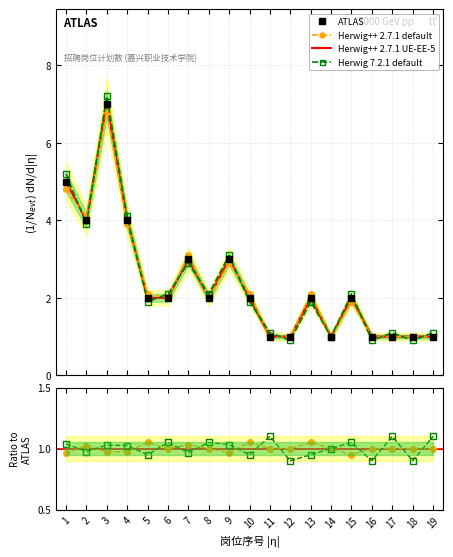

At which label does Herwig 7.2.1 default first exceed 1?

1